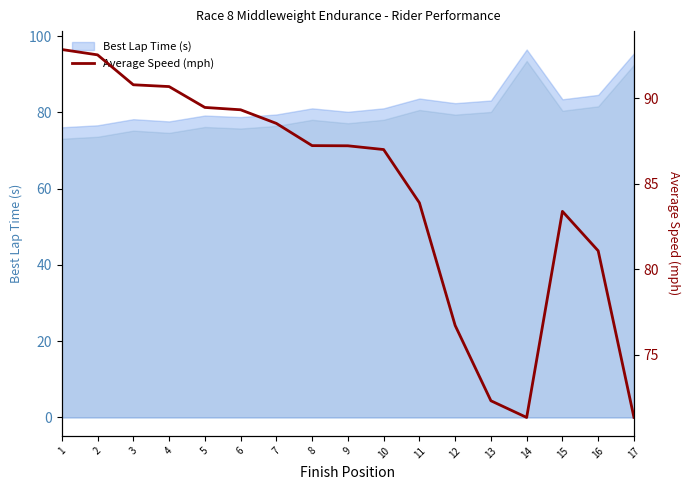

Which category has the highest value across all series?

1